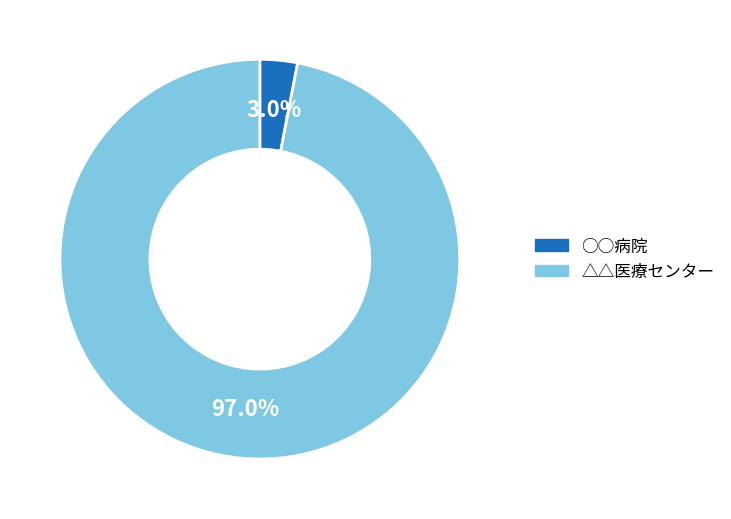

Which has a higher value, △△医療センター or ○○病院?

△△医療センター